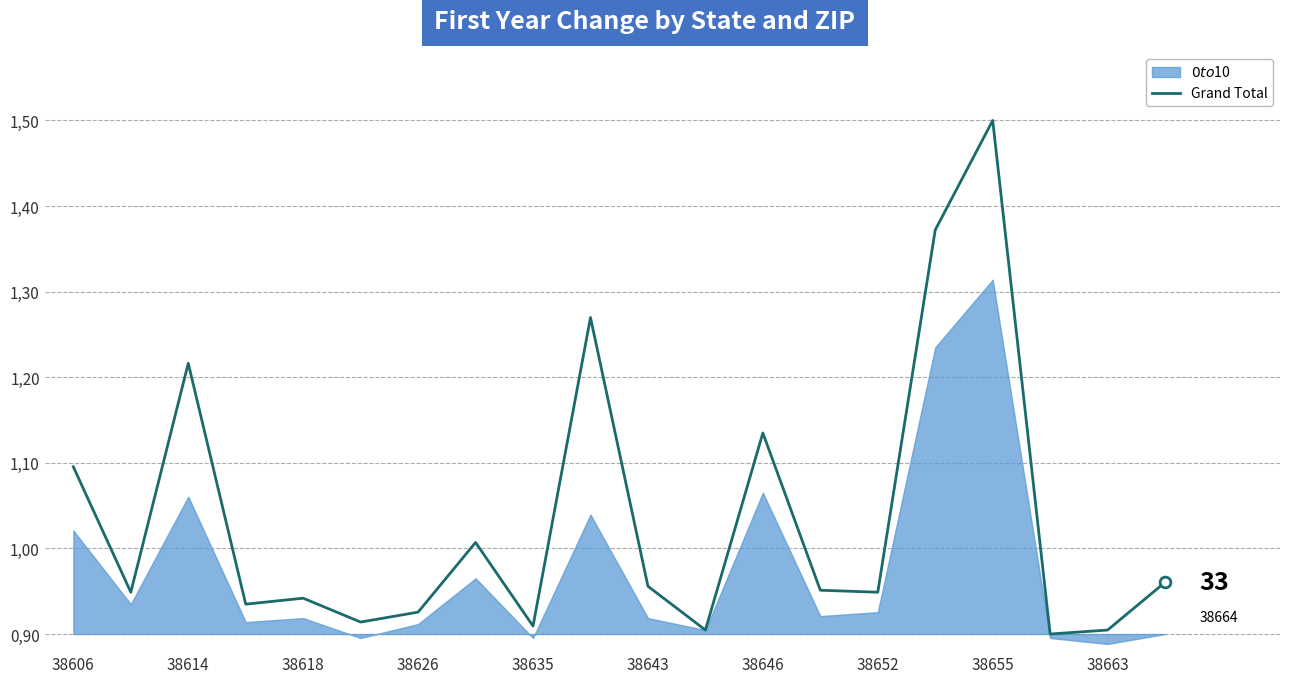

Which has a higher value, 14 or 38643?

14